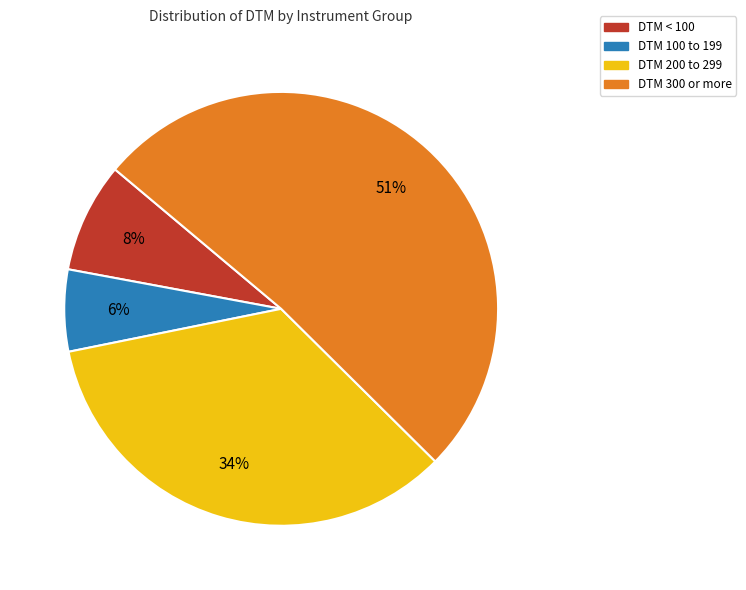

What is the majority slice?

DTM 300 or more